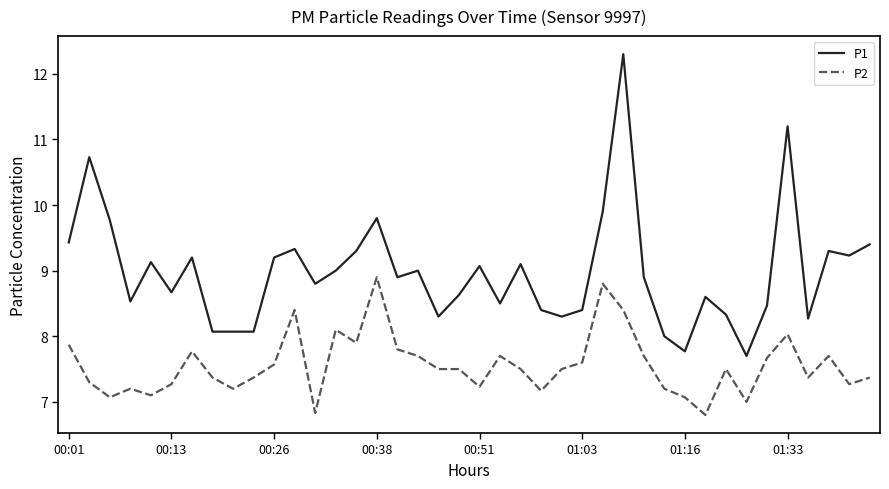

Which series has the widest spread of values?

P1